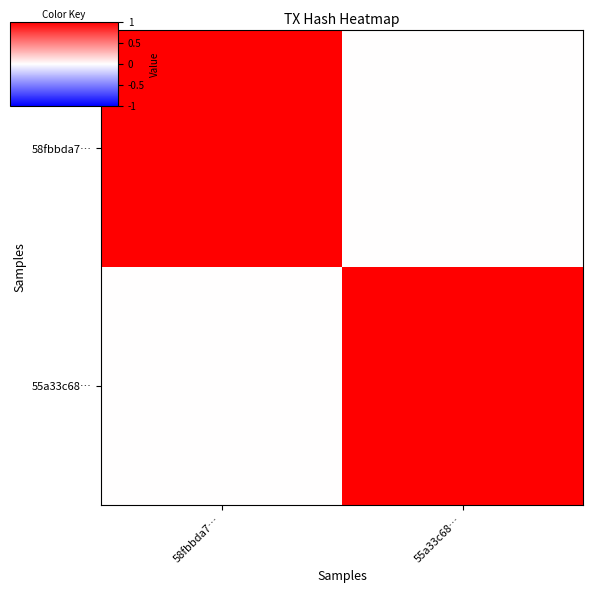

Which series has the largest range (max minus min)?

58fbbda7…